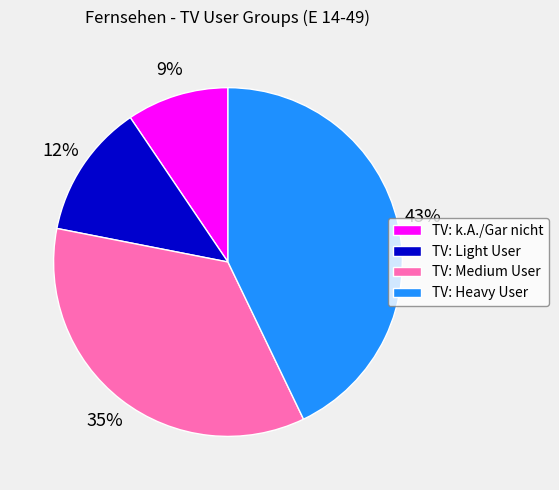

What is the smallest slice in the pie chart?

TV: k.A./Gar nicht